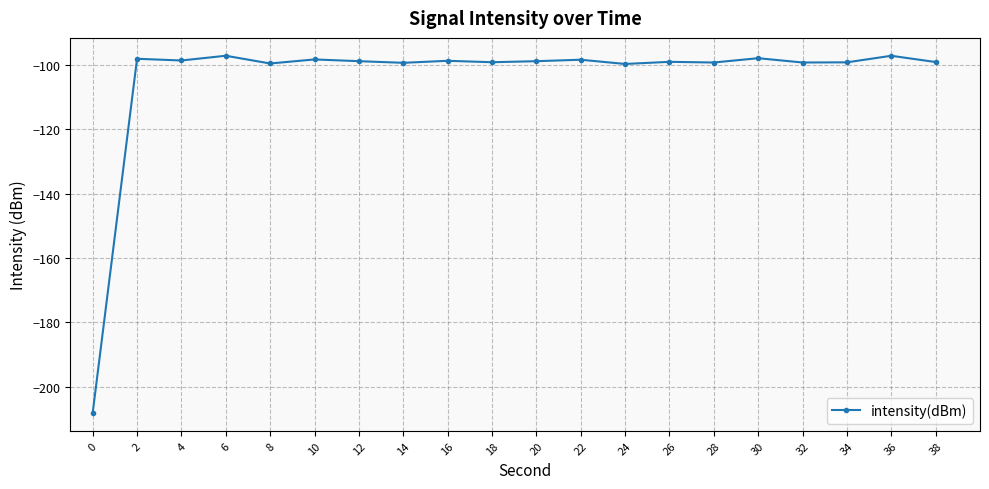

How many data points does each series have?

20